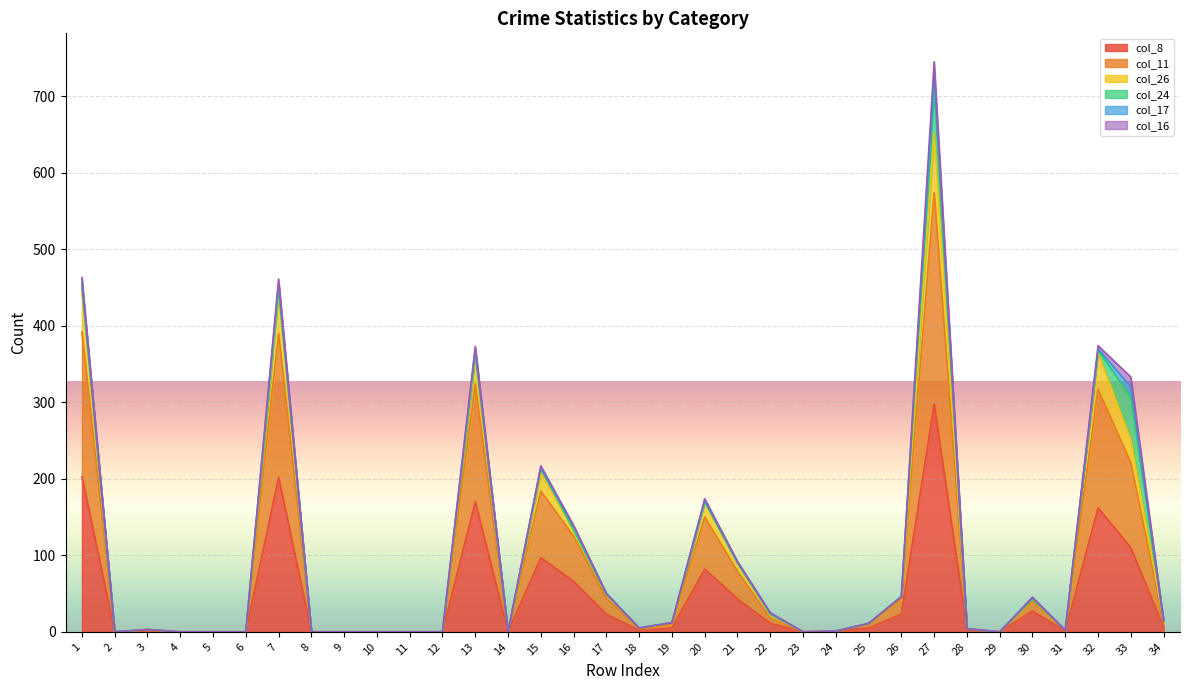

True or false: col_11 and col_8 cross at least once.

False